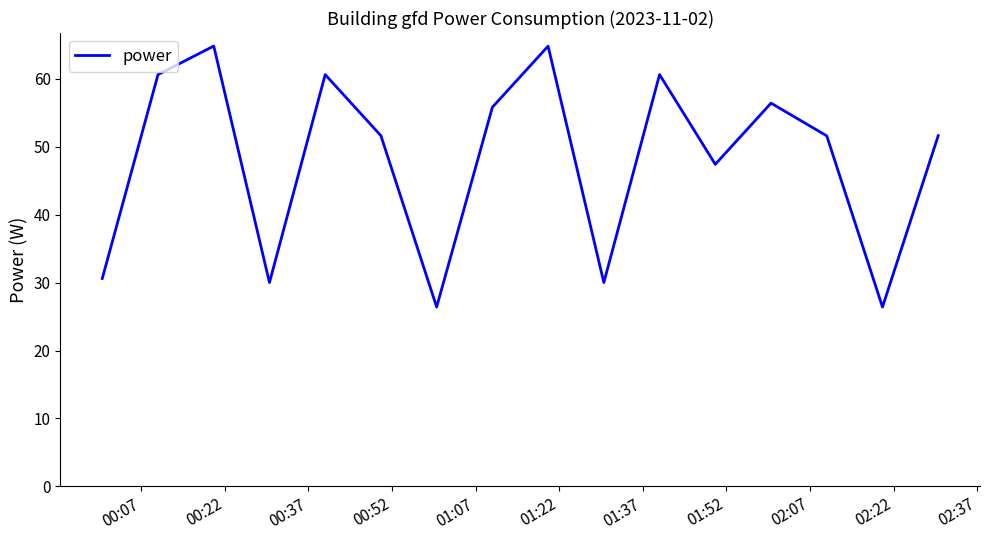

What is the minimum value shown in the chart?

26.4